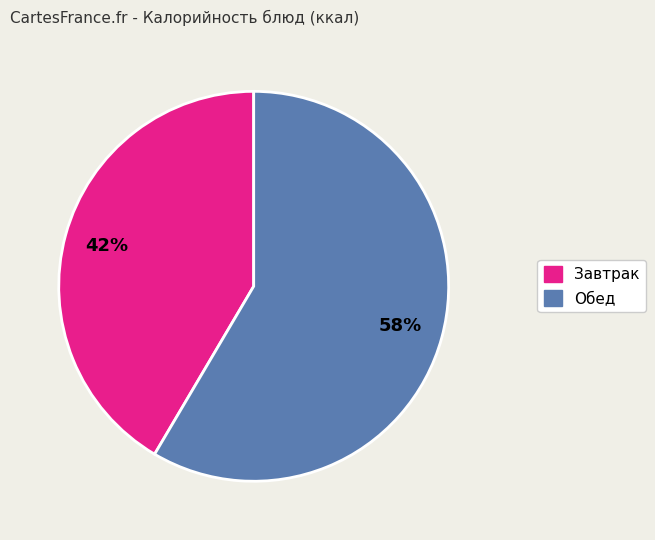

Is there any slice that represents more than half of the pie?

Yes